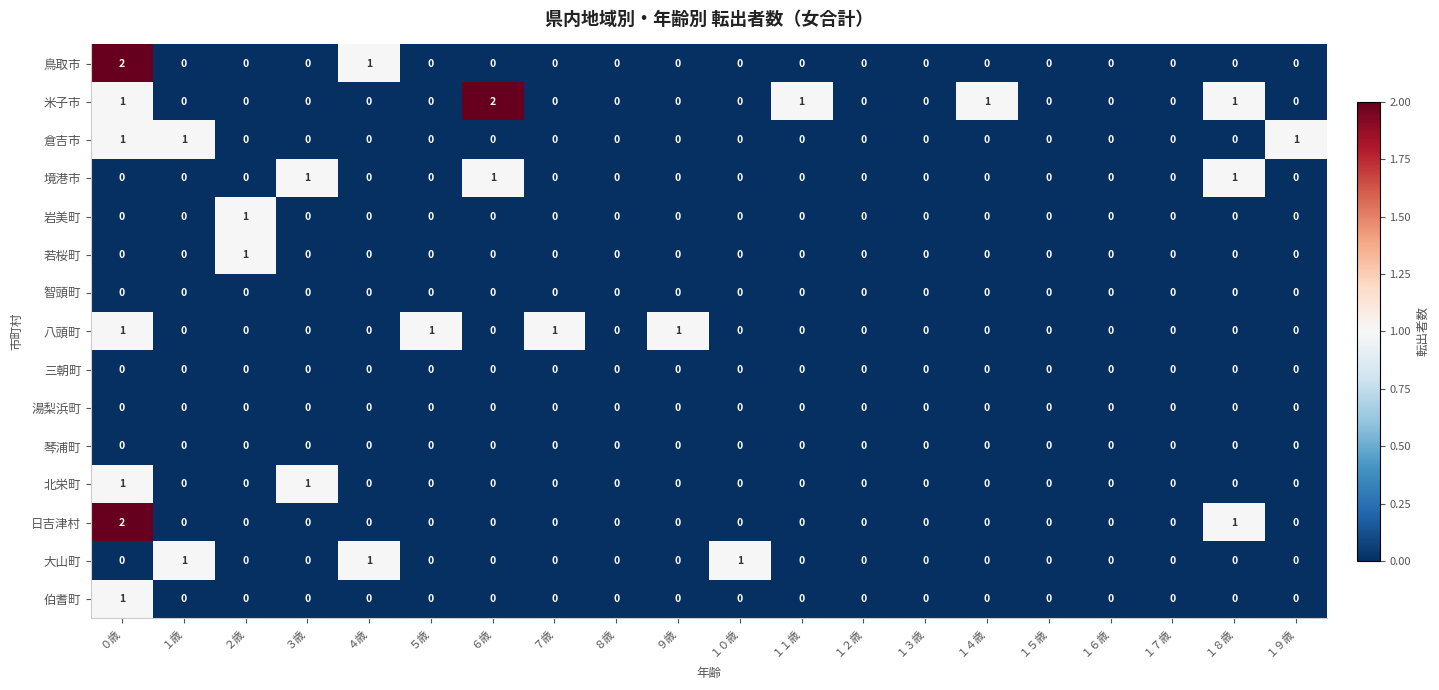

At which category is the sum across all series the highest?

０歳